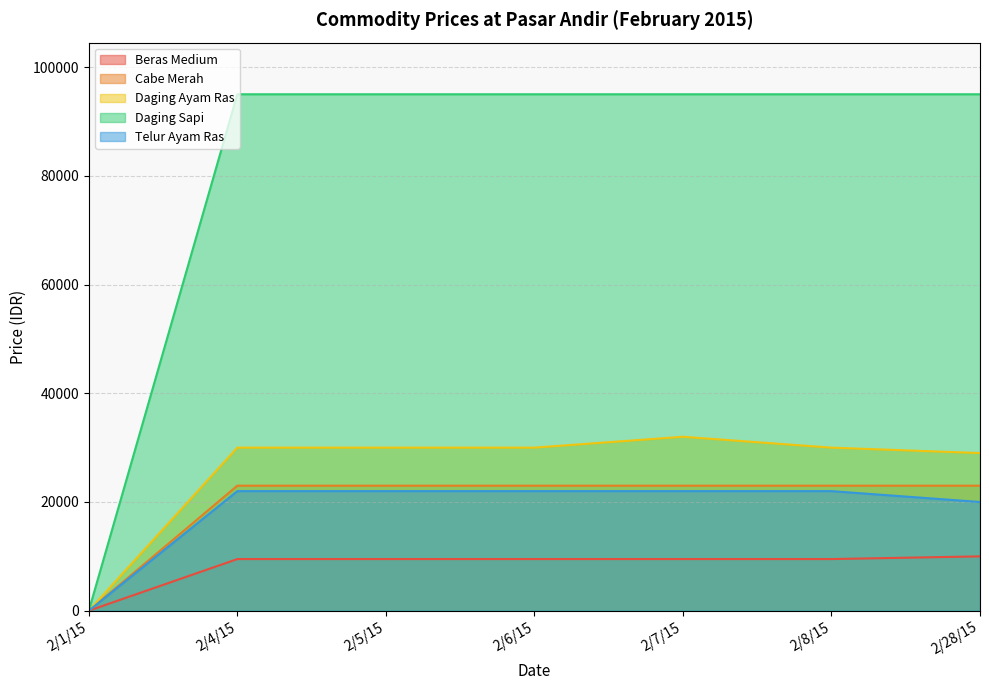

The Telur Ayam Ras series shows 4862 at 2/6/15. True or false?

False